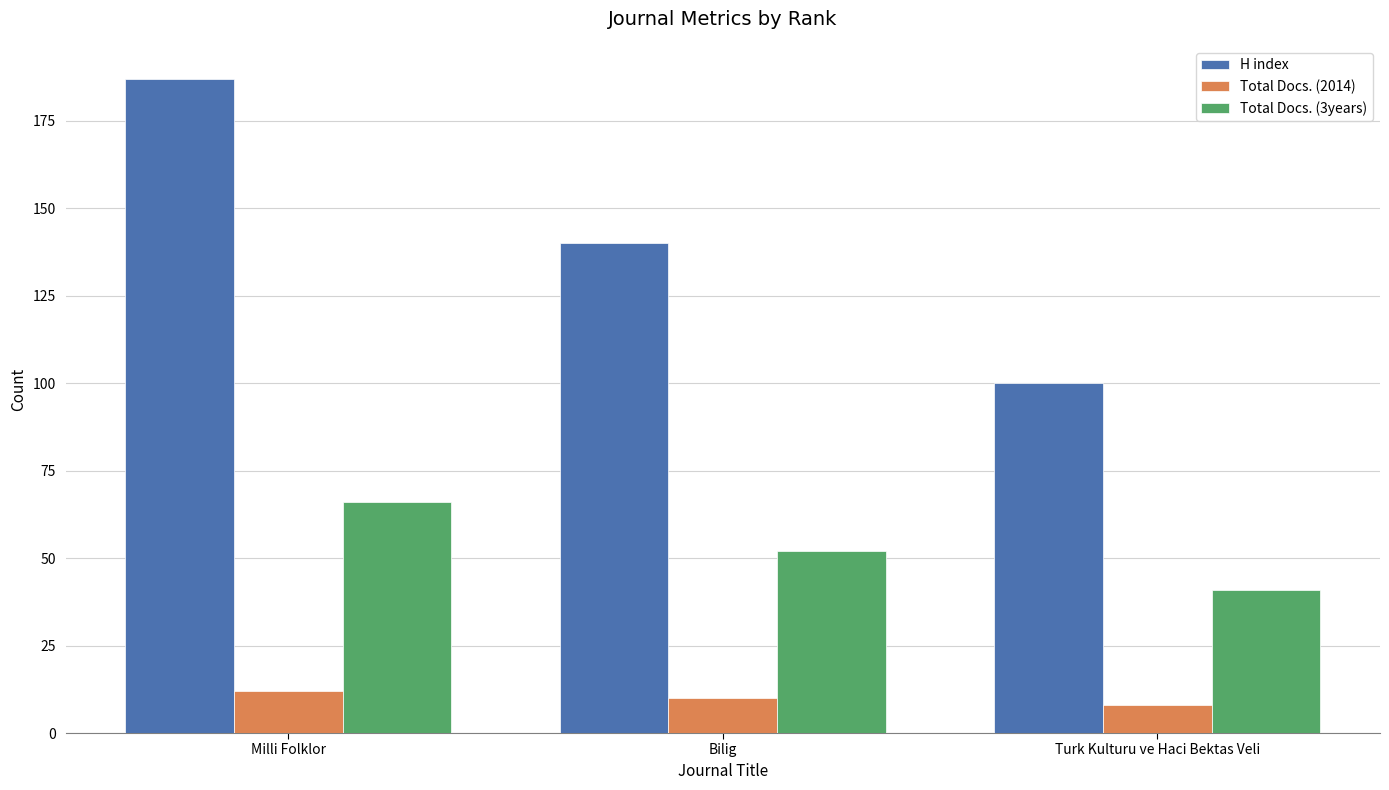

What is the label of the 1st bar from the right?

Turk Kulturu ve Haci Bektas Veli